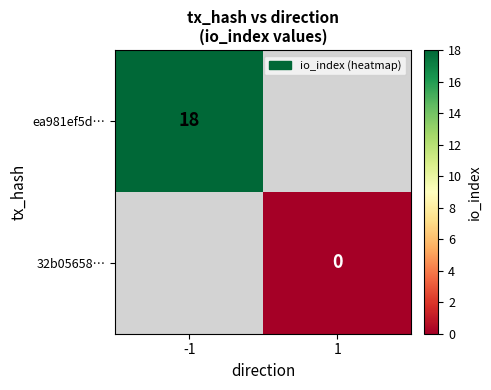

Is it true that ea981ef5d… equals 8 at -1?

False